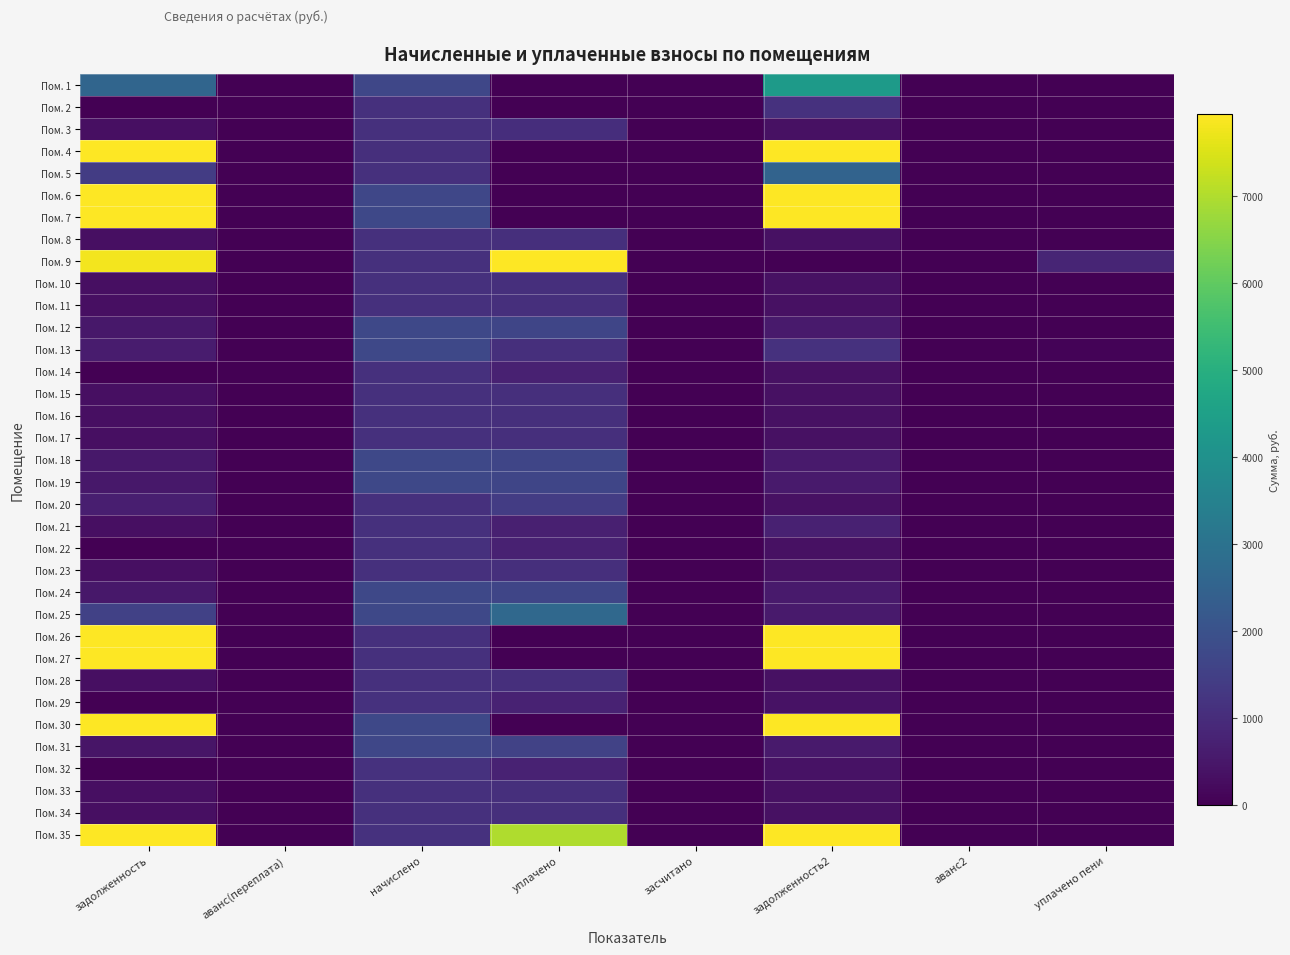

Between уплачено and задолженность2, which is larger?

задолженность2